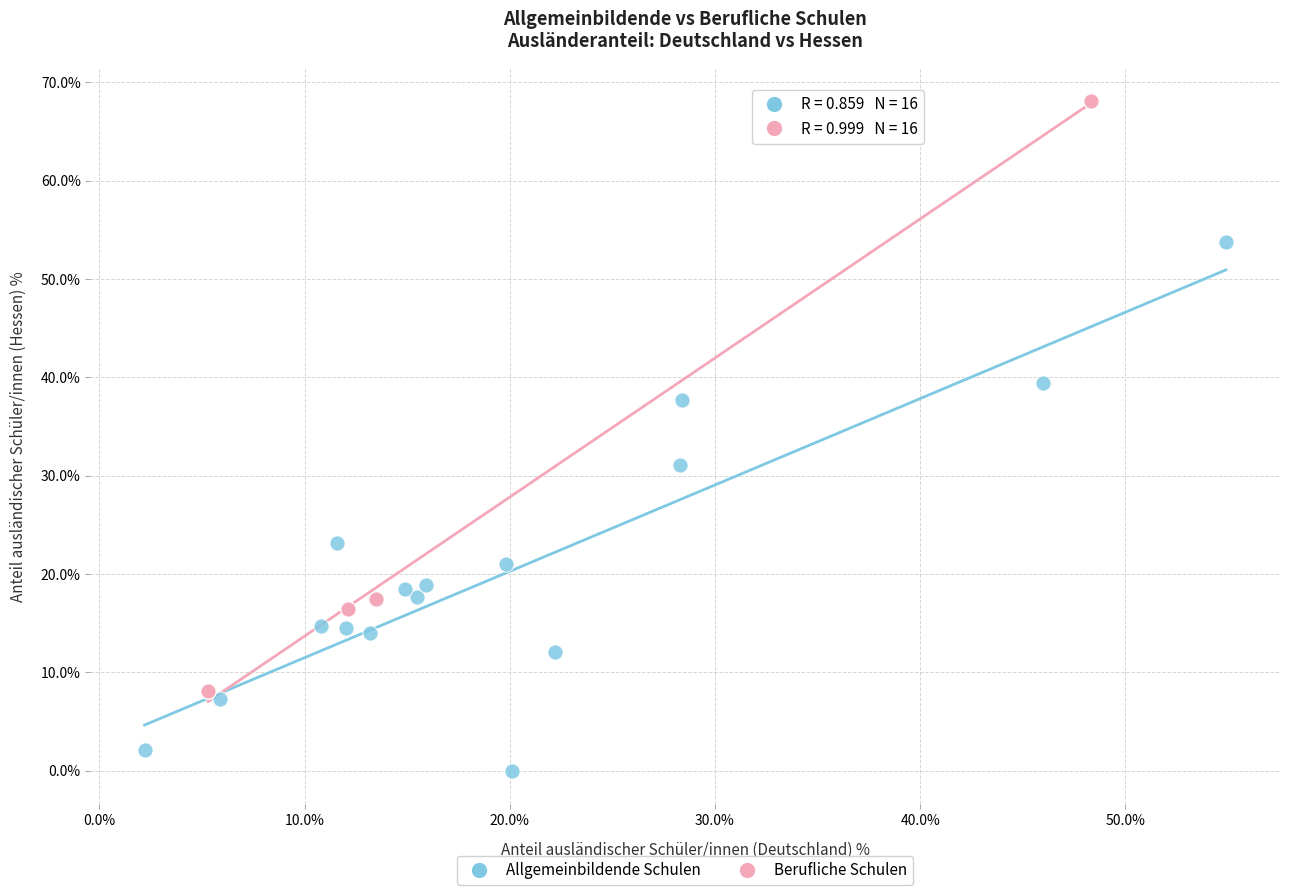

Which series has the largest Y range (max minus min)?

Berufliche Schulen